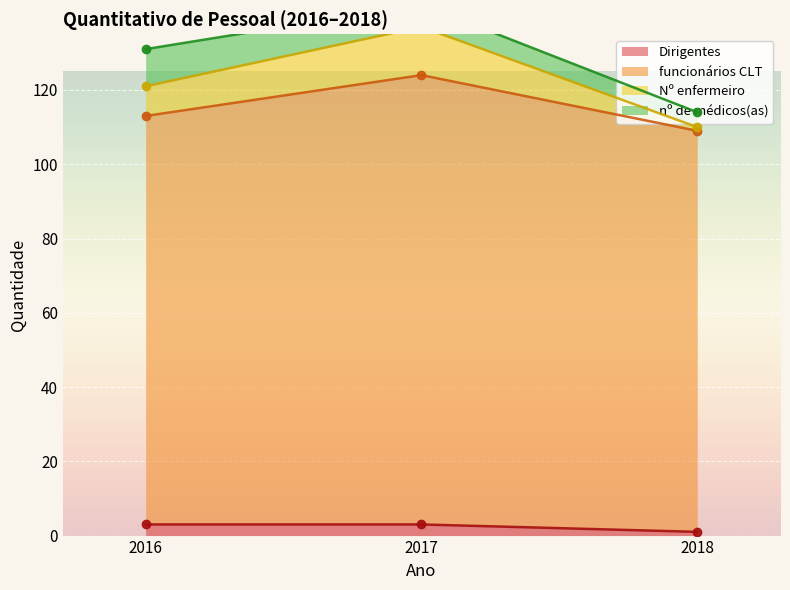

What is the value of the Dirigentes point at the 2nd from the left?

3